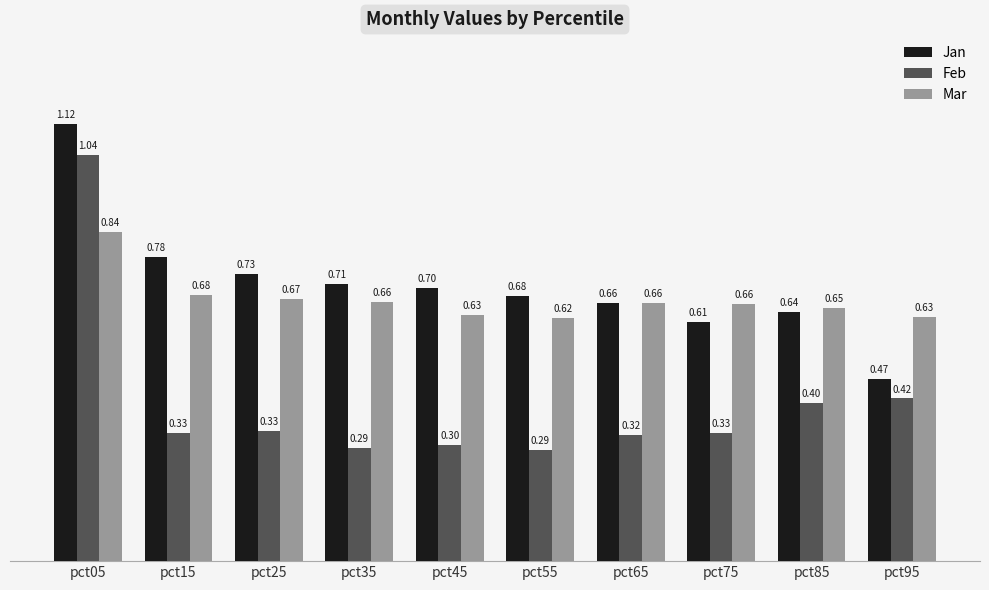

What is the average value of the Mar series?

0.7